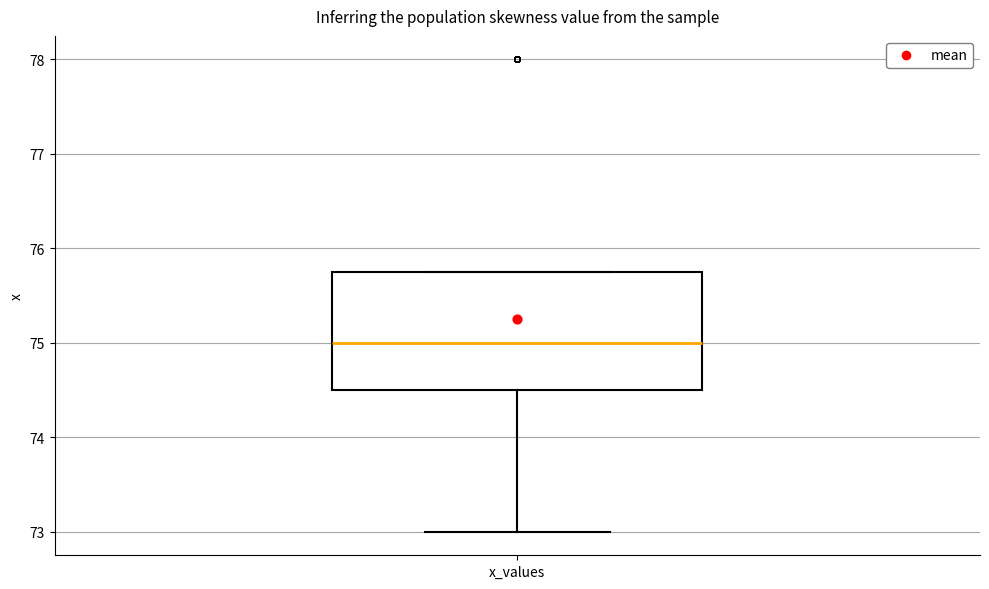

Where does the lower whisker of the box for x_values end on the y-axis? The values are not printed on the chart, so give them approximately, as read against the axis.

73.0